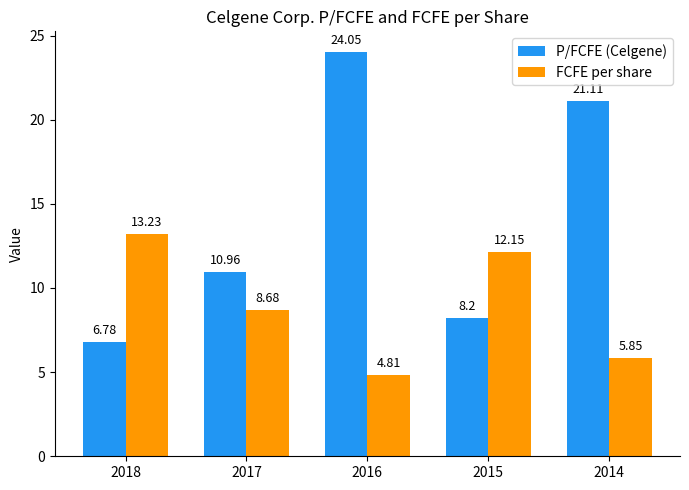

What is the smallest value displayed?

4.8